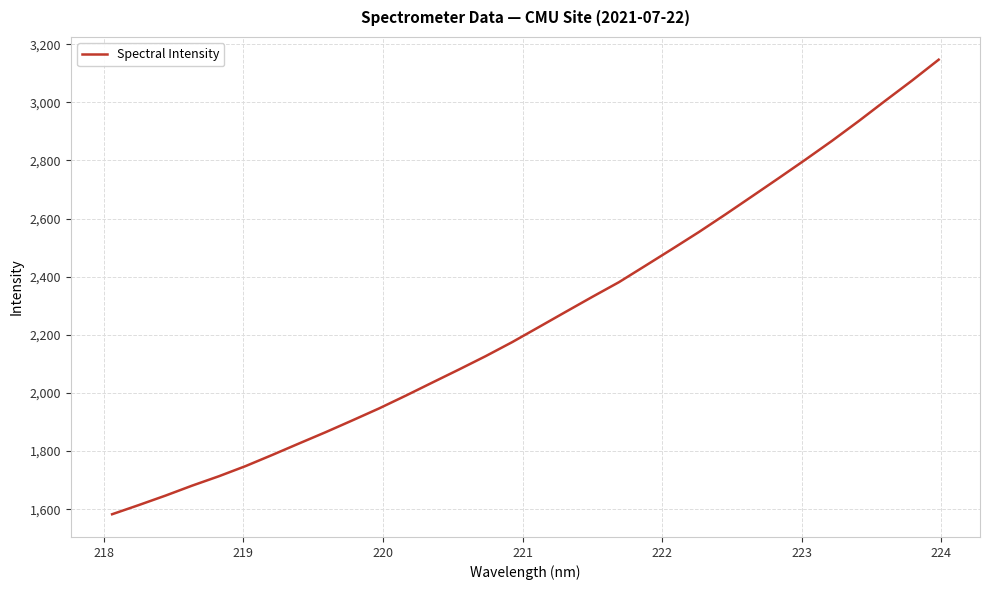

What is the greatest value displayed?

3146.6